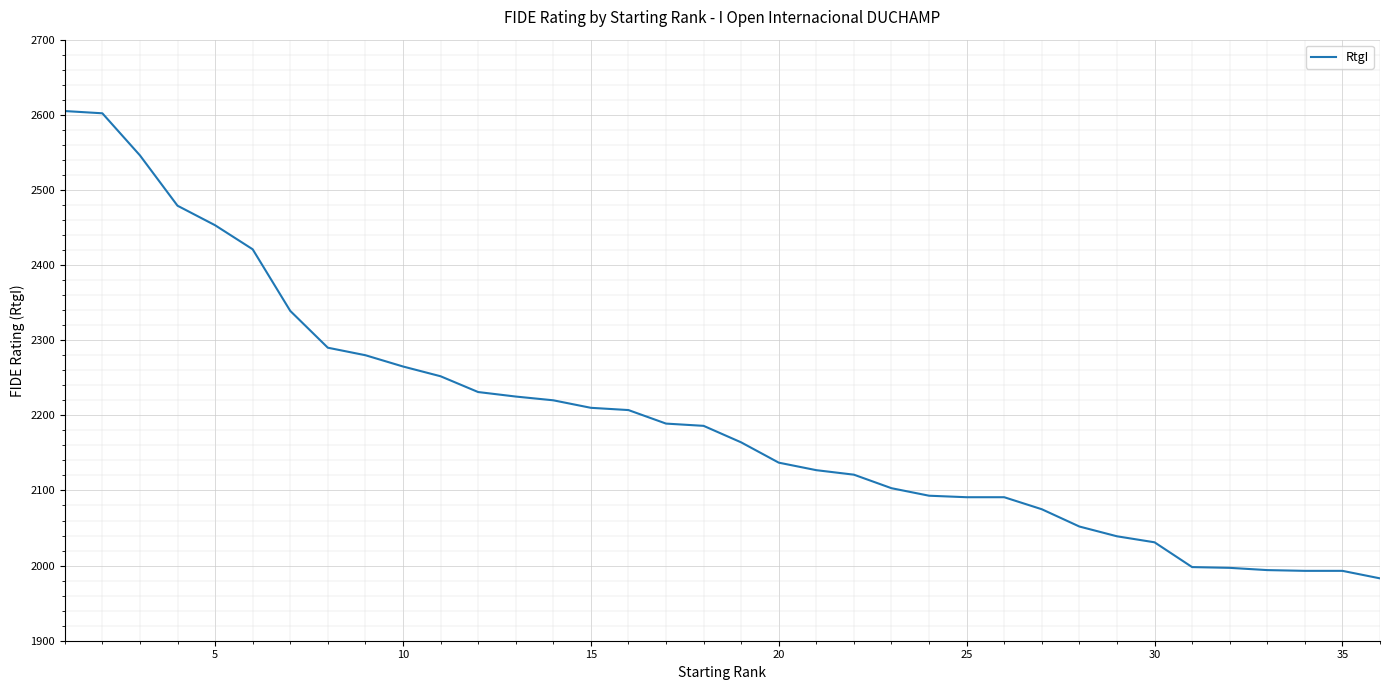

What is the difference between the maximum and minimum values?

622